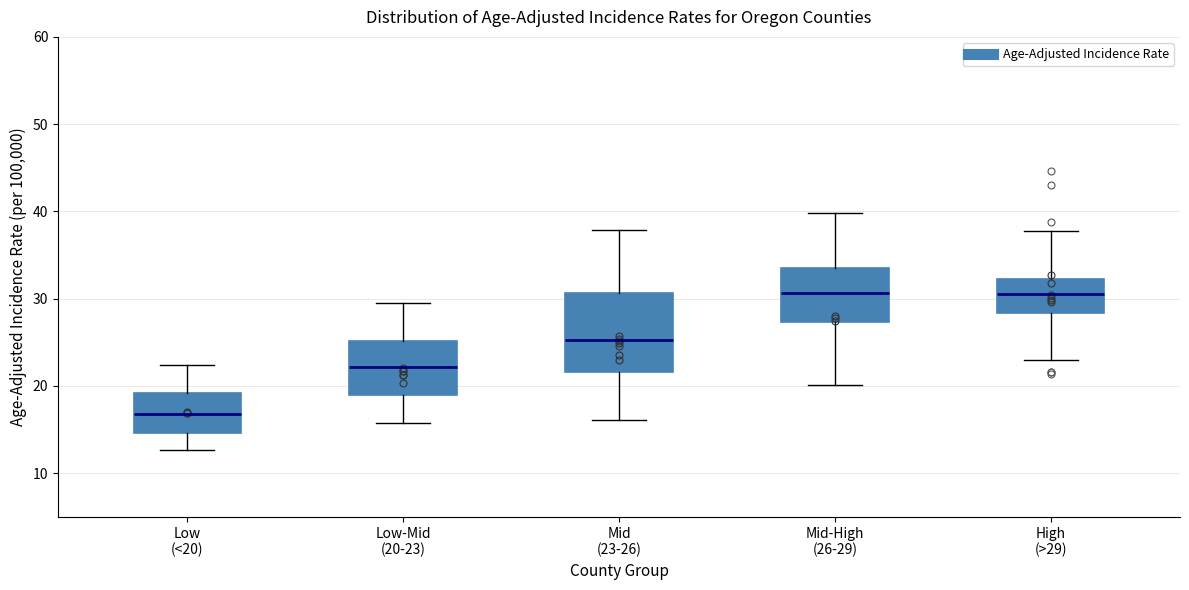

Reading left to right, read every box against the y-axis: the position of its median line, the range the box covers, and the ends of its whiskers. The values are not printed on the chart, so give them approximately, as read against the axis.

Low (<20): median 17, box 15 to 19, whiskers 13 to 22
Low-Mid (20-23): median 22, box 19 to 25, whiskers 16 to 29
Mid (23-26): median 25, box 22 to 31, whiskers 16 to 38
Mid-High (26-29): median 31, box 27 to 33, whiskers 20 to 40
High (>29): median 31, box 28 to 32, whiskers 23 to 38